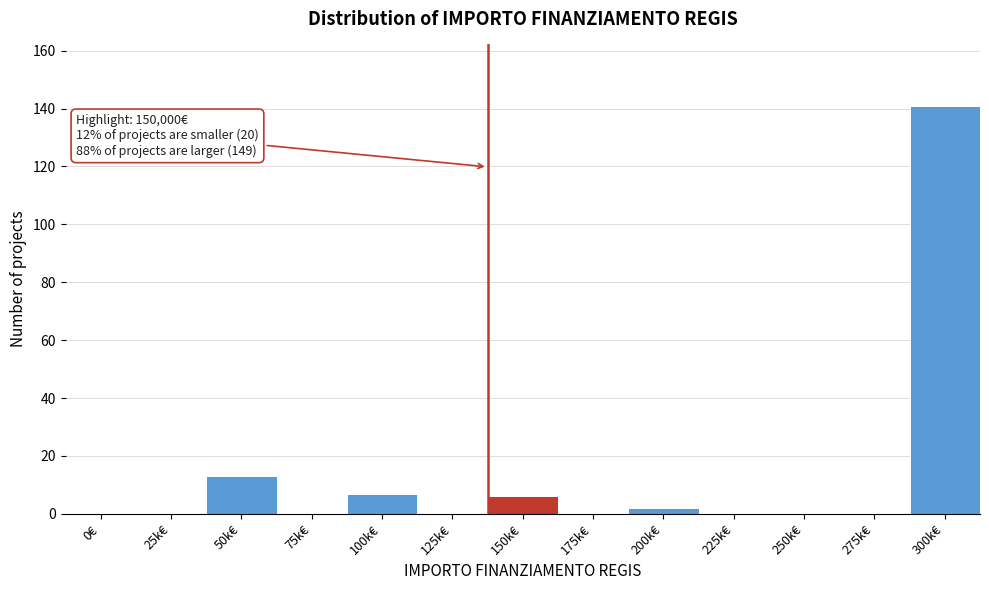

Reading left to right, what are all the values shown in this chart?

0€=0	25k€=0	50k€=13	75k€=0	100k€=7	125k€=0	150k€=6	175k€=0	200k€=2	225k€=0	250k€=0	275k€=0	300k€=141